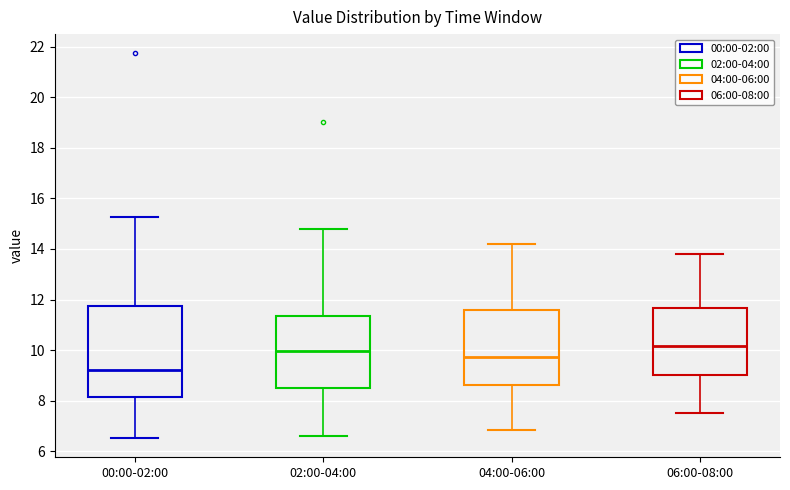

Reading left to right, read every box against the y-axis: the position of its median line, the range the box covers, and the ends of its whiskers. The values are not printed on the chart, so give them approximately, as read against the axis.

00:00-02:00: median 9.2, box 8.2 to 11.8, whiskers 6.6 to 15.2
02:00-04:00: median 10.0, box 8.6 to 11.4, whiskers 6.6 to 14.8
04:00-06:00: median 9.8, box 8.6 to 11.6, whiskers 6.8 to 14.2
06:00-08:00: median 10.2, box 9.0 to 11.6, whiskers 7.6 to 13.8